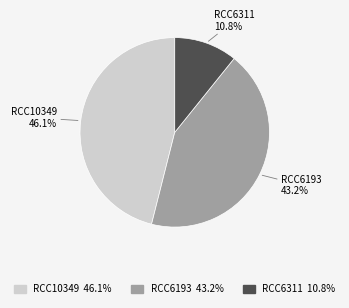

Rank the categories by value from lowest to highest.

RCC6311, RCC6193, RCC10349